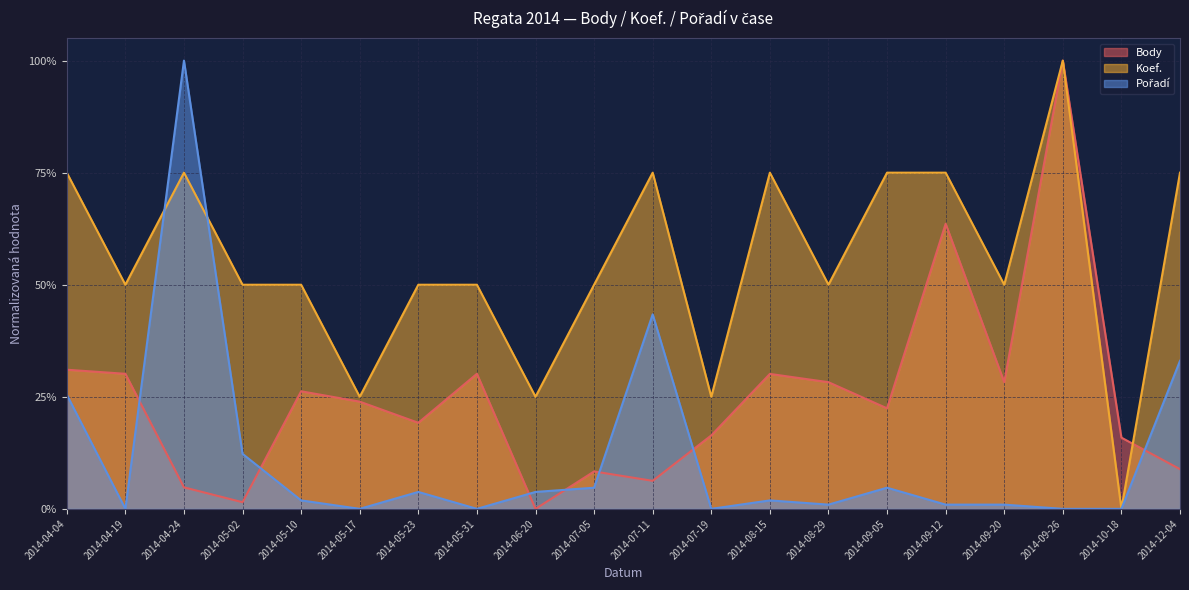

How many distinct data groups are displayed?

3